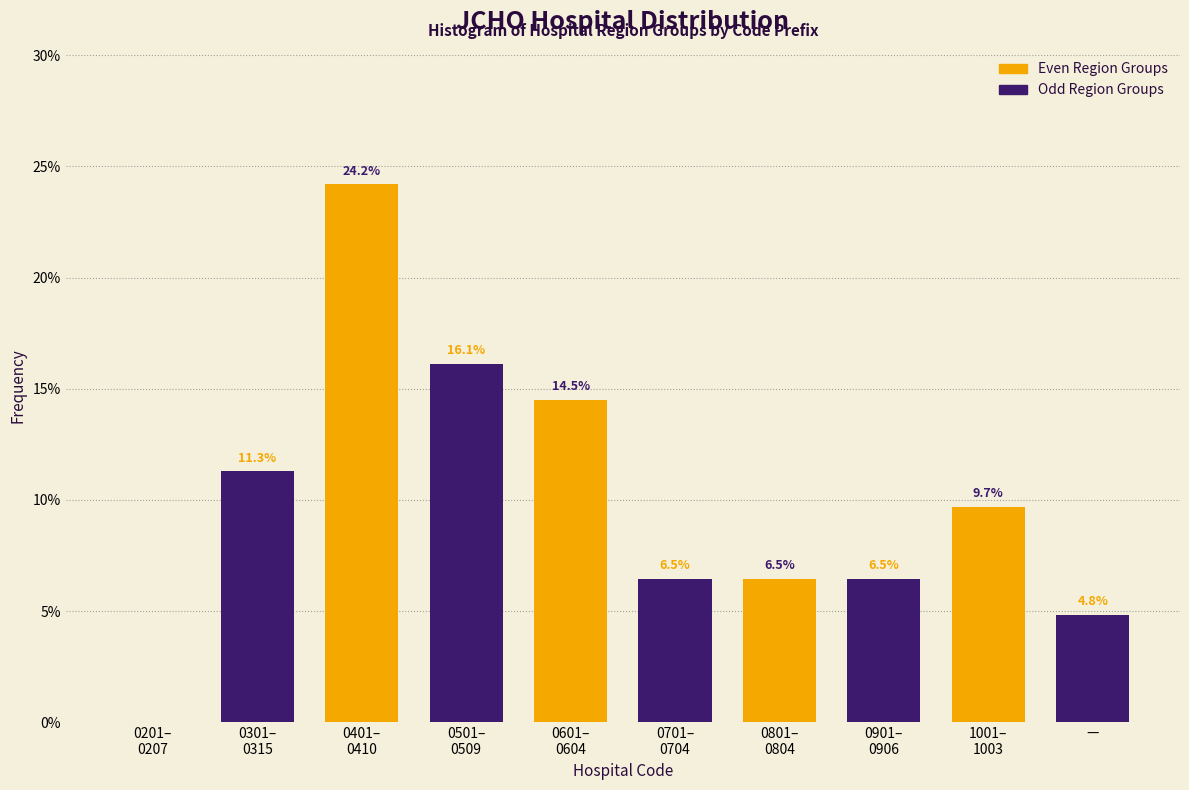

What is the greatest value displayed?

24.2